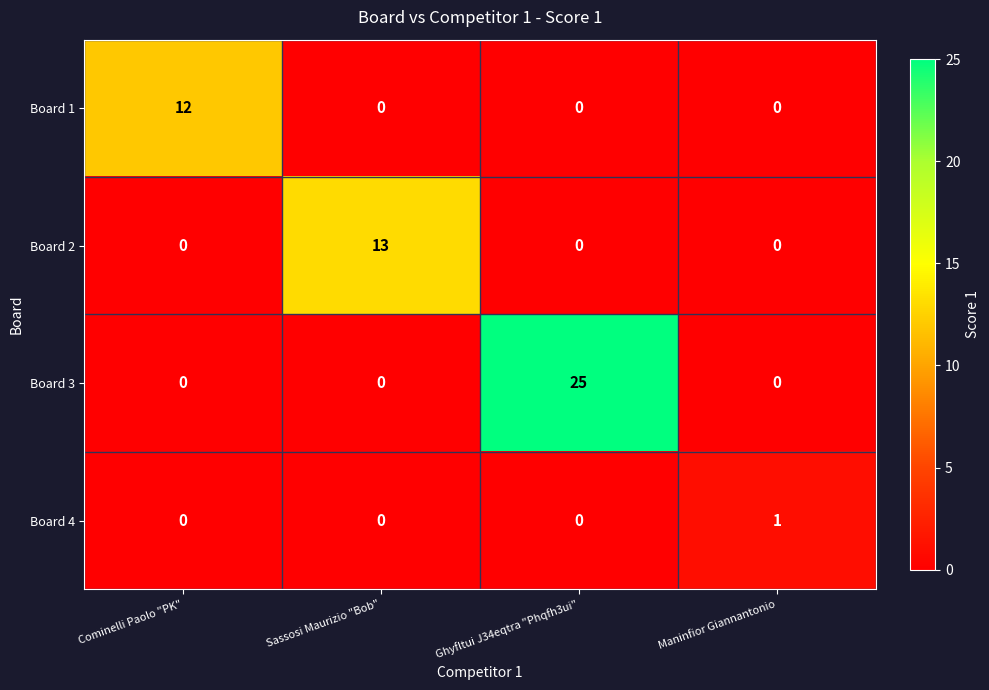

Count the Board 3 values in the range 0 to 25.

4